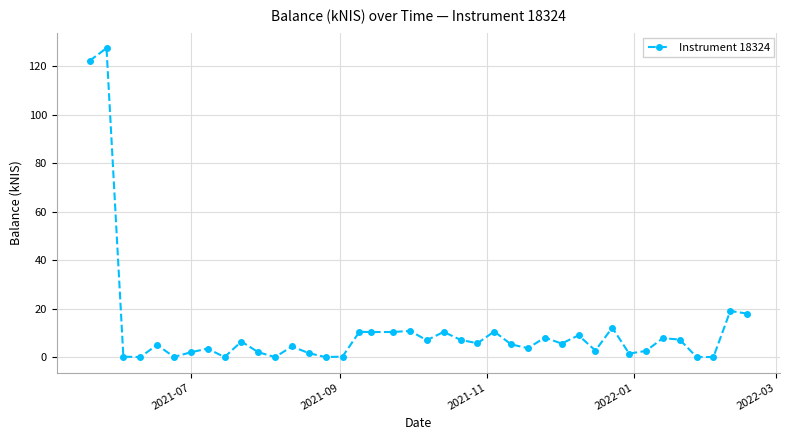

True or false: the data has more than 1 interior local peaks.

True